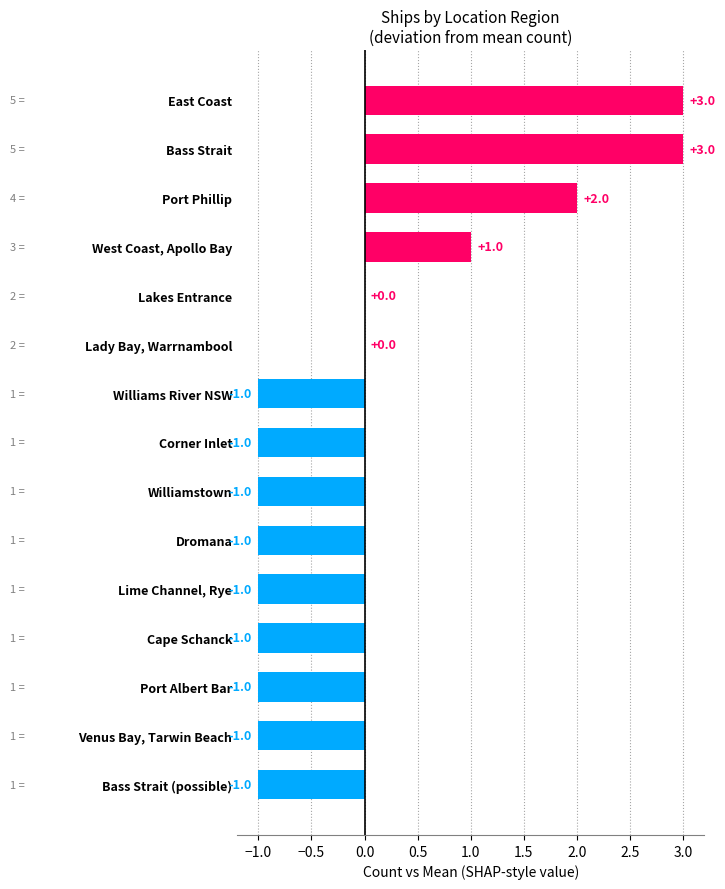

Which has a higher value, Cape Schanck or Lakes Entrance?

Lakes Entrance